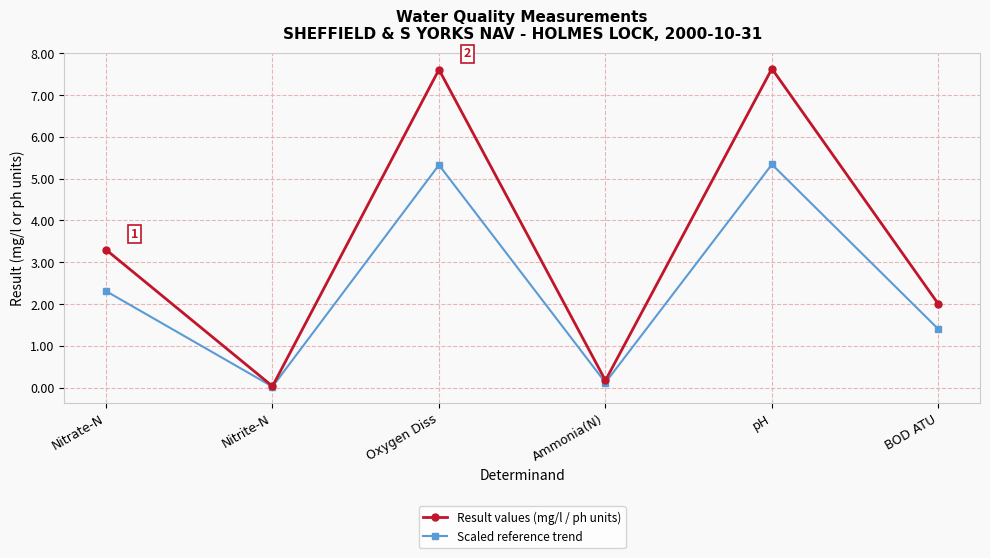

True or false: Scaled reference trend has more than 2 interior local peaks.

False